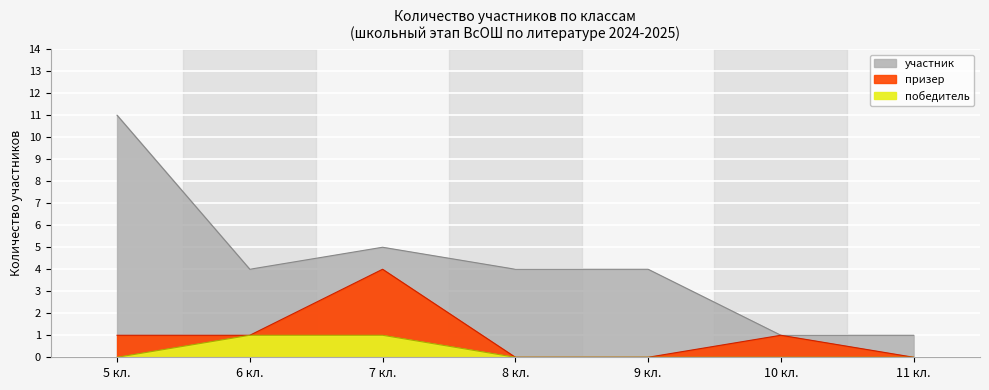

True or false: призер and участник cross at least once.

False